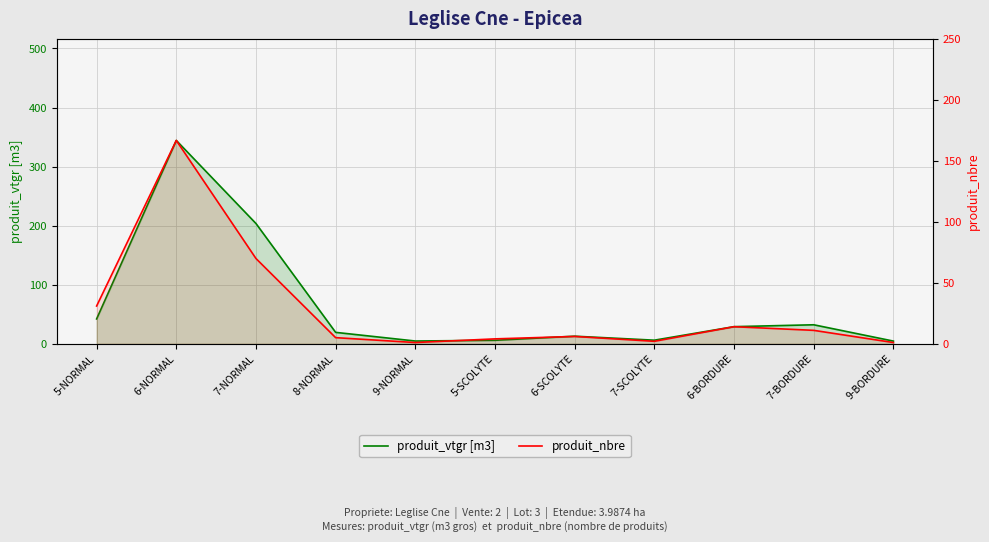

Which series has the largest total across all categories?

produit_vtgr [m3]